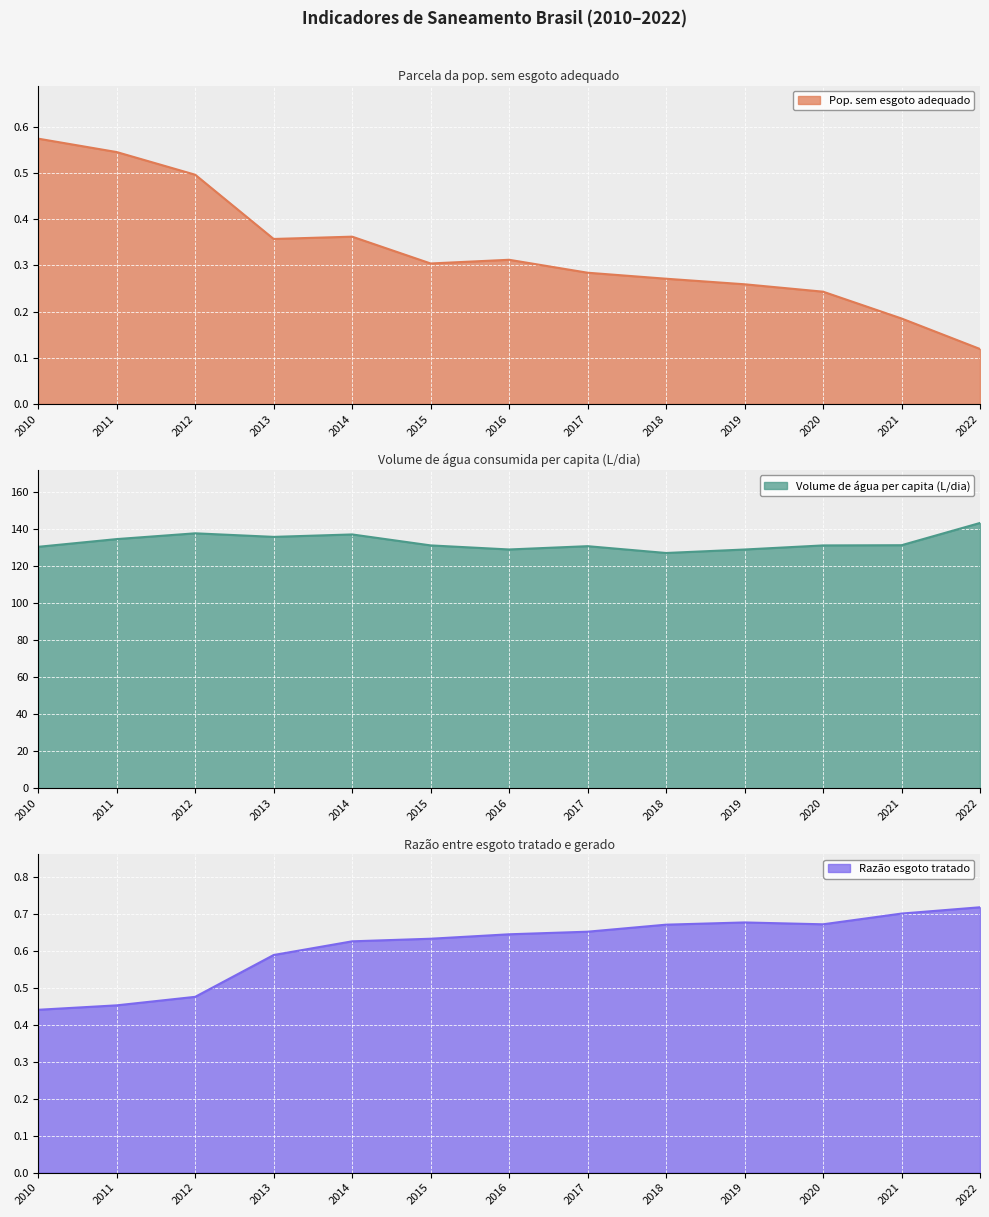

True or false: Volume de água per capita (L/dia) has a value of 180.0 at 2019.

False